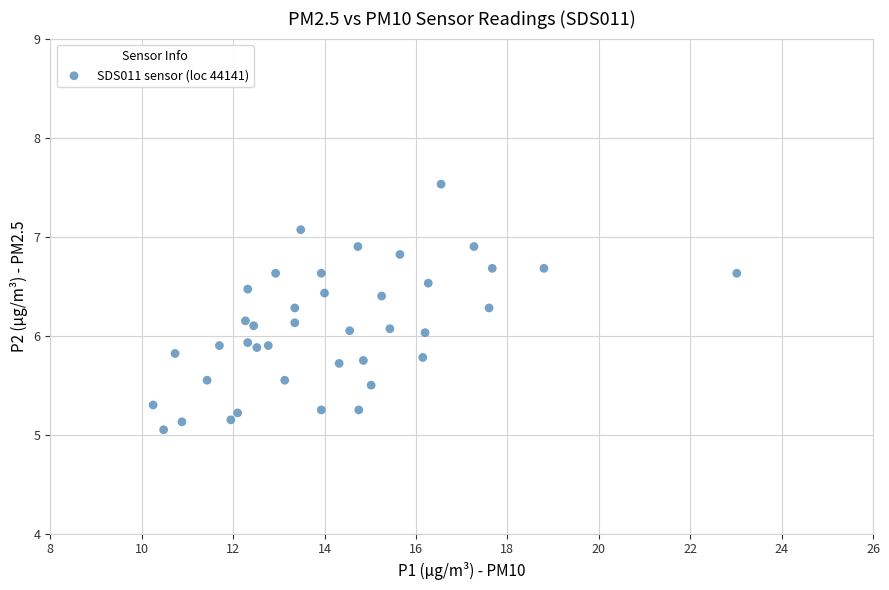

What is the range of X values (max minus min)?

12.8